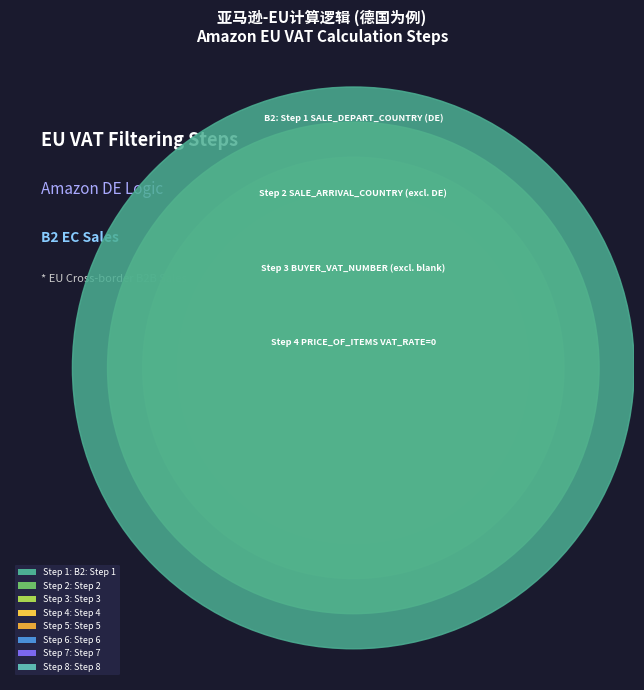

True or false: 3 accounts for 21% of the total.

False